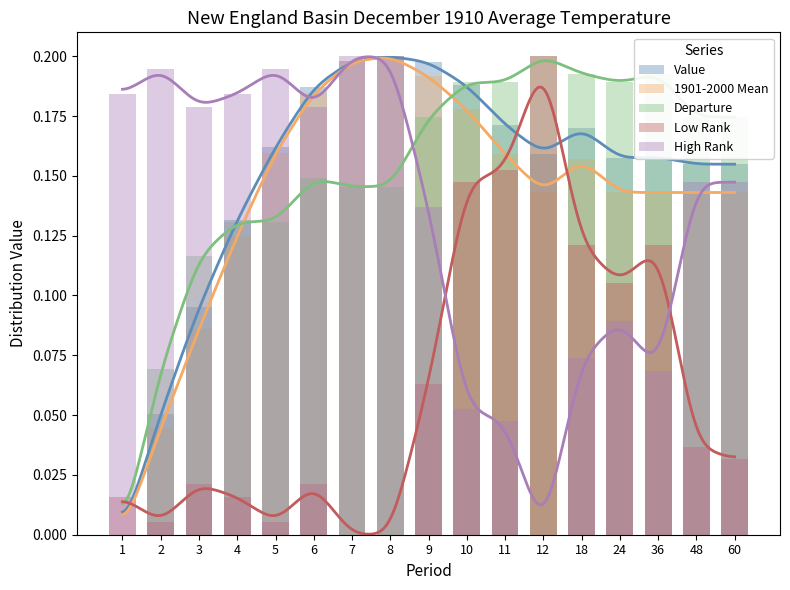

Reading left to right, extract all data points from this chart.

Value: 0.0	0.1	0.1	0.1	0.2	0.2	0.2	0.2	0.2	0.2	0.2	0.2	0.2	0.2	0.2	0.2	0.2
1901-2000 Mean: 0.0	0.0	0.1	0.1	0.2	0.2	0.2	0.2	0.2	0.2	0.2	0.1	0.2	0.1	0.1	0.1	0.1
Departure: 0.0	0.1	0.1	0.1	0.1	0.1	0.1	0.1	0.2	0.2	0.2	0.2	0.2	0.2	0.2	0.2	0.2
Low Rank: 0.0	0.0	0.0	0.0	0.0	0.0	0.0	0.0	0.1	0.1	0.2	0.2	0.1	0.1	0.1	0.0	0.0
High Rank: 0.2	0.2	0.2	0.2	0.2	0.2	0.2	0.2	0.1	0.1	0.0	0.0	0.1	0.1	0.1	0.1	0.1